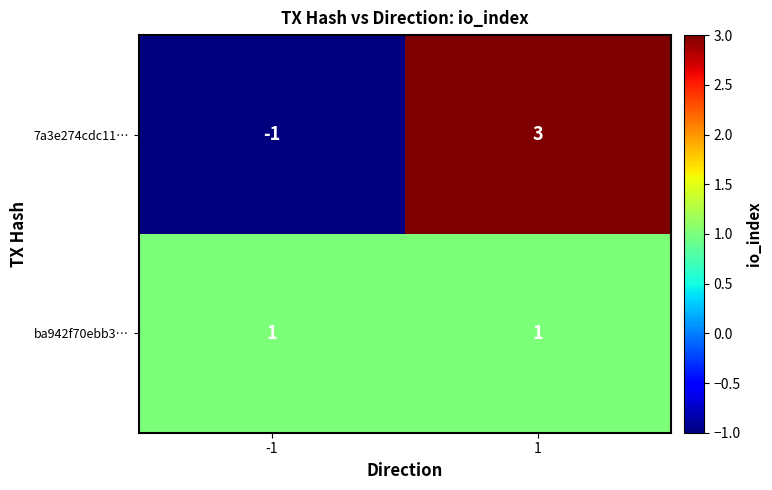

The value of 7a3e274cdc11… at 1 is 3. True or false?

True